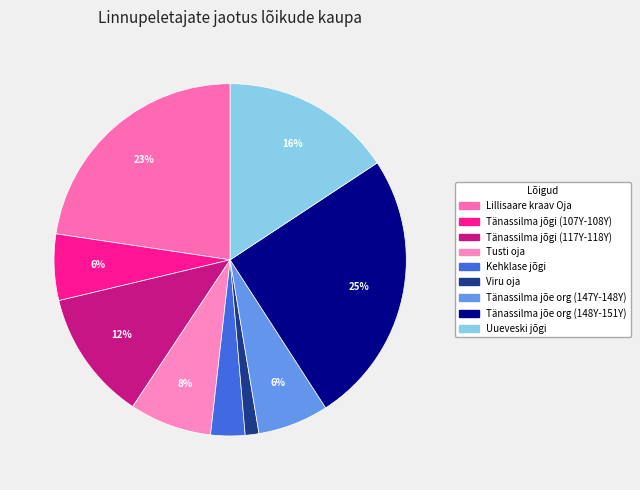

What percentage is the Tänassilma jõe org (147Y-148Y) slice, to the nearest percent?

6%